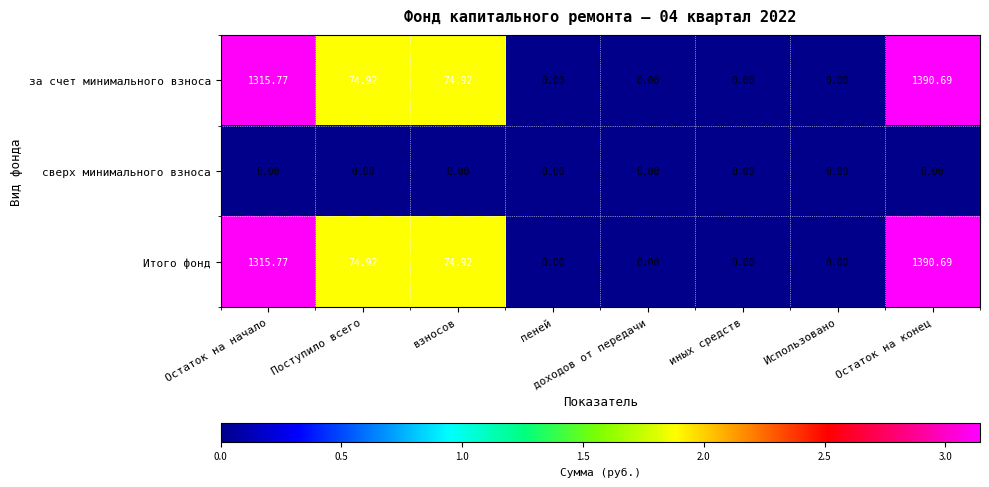

Is the value of Итого фонд at Поступило всего greater than the value of сверх минимального взноса at пеней?

Yes